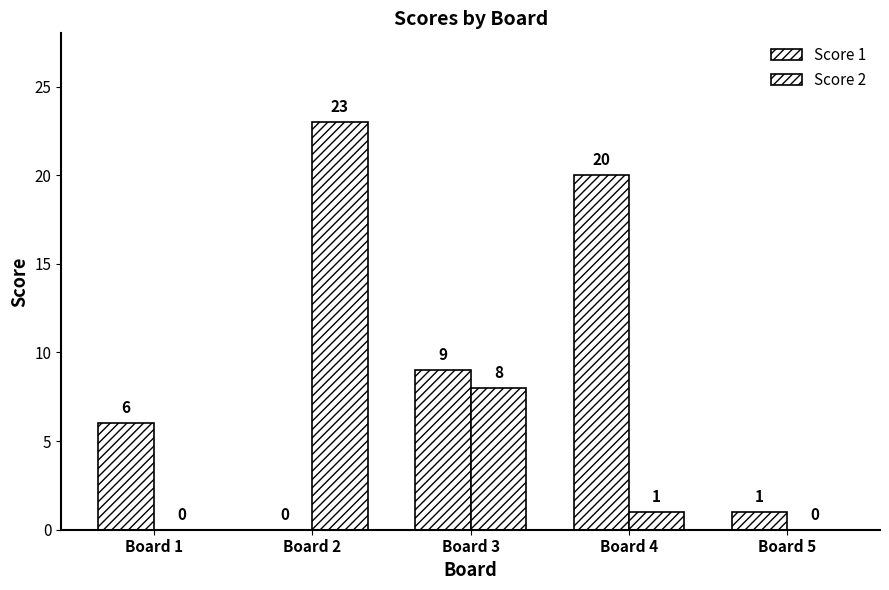

The value of Score 2 at Board 2 is 23. True or false?

True